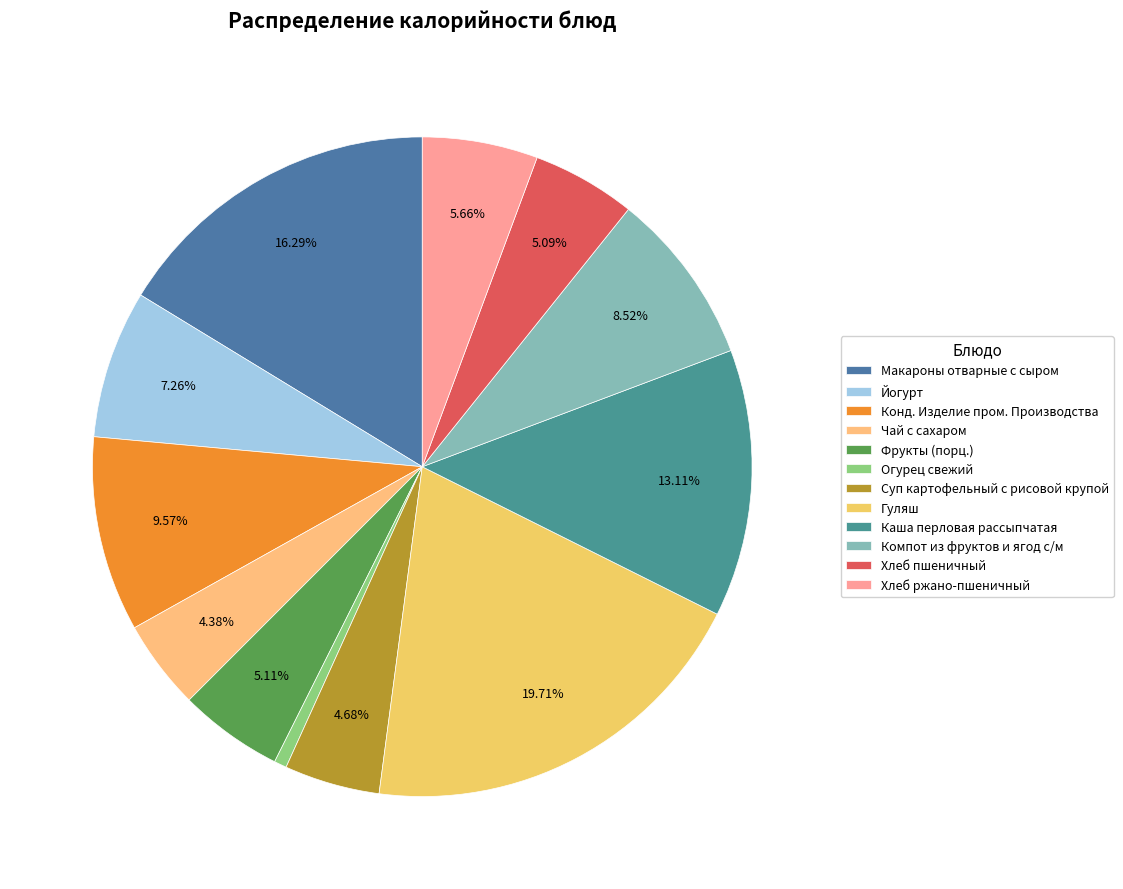

Is there a majority slice in this chart?

No